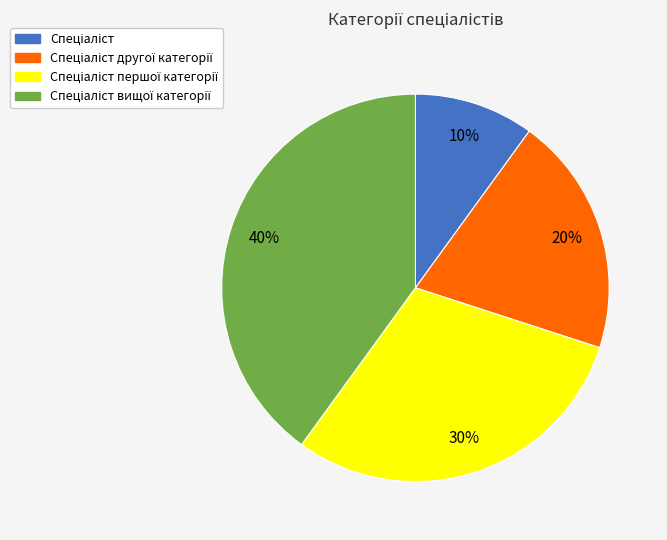

Is there any slice that represents more than half of the pie?

No